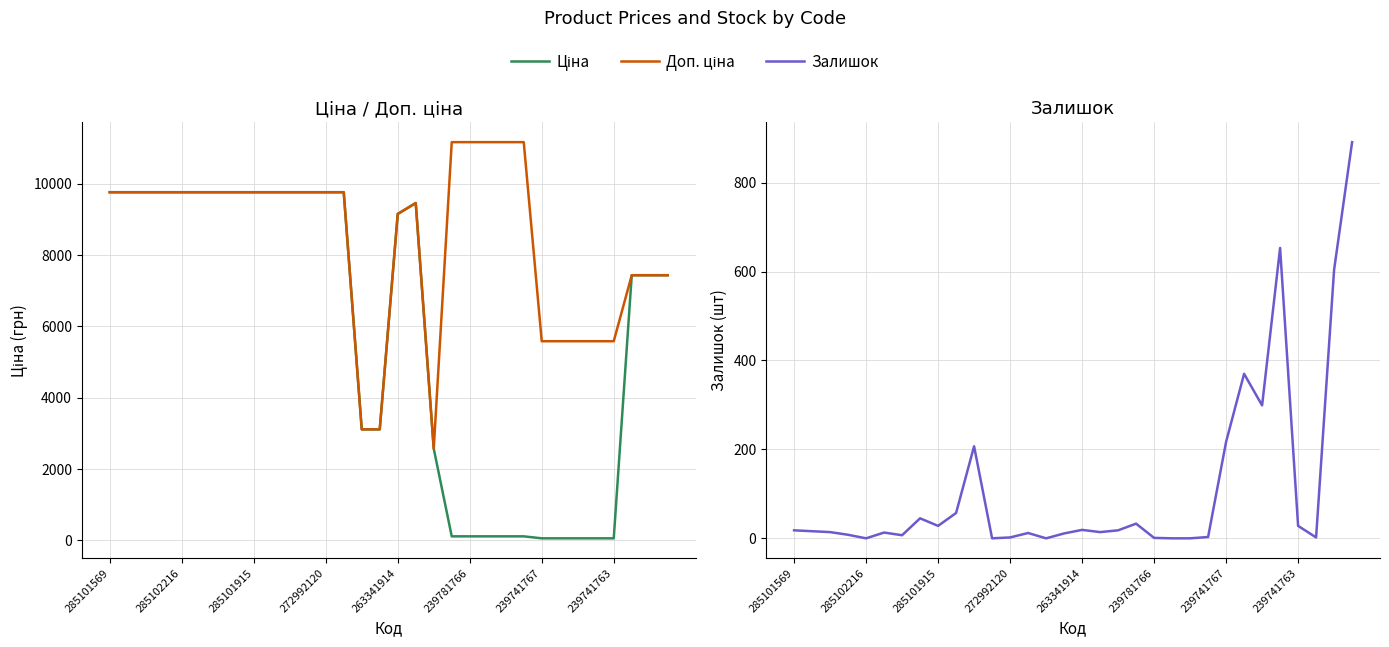

In Ціна, how many points are higher than both neighbors (excluding endpoints)?

1